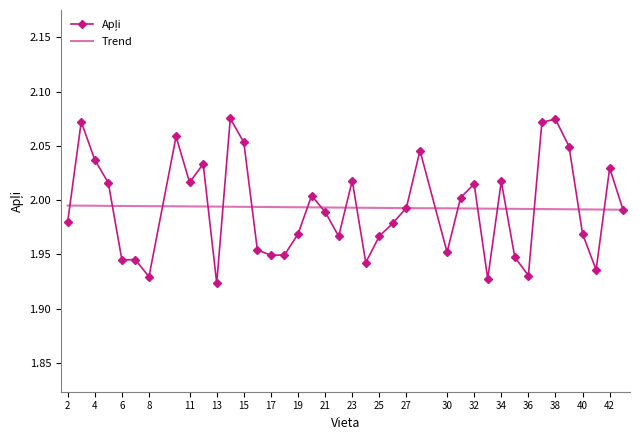

What is the lowest value of the Apļi series?

1.9